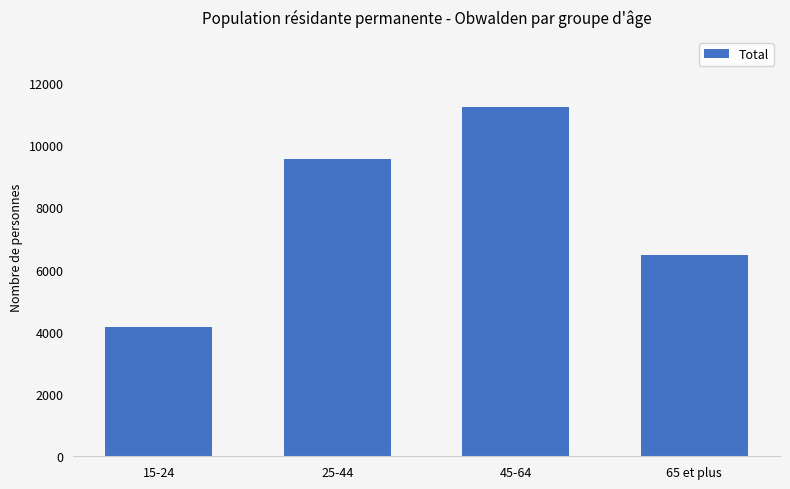

What is the maximum value shown in the chart?

11228